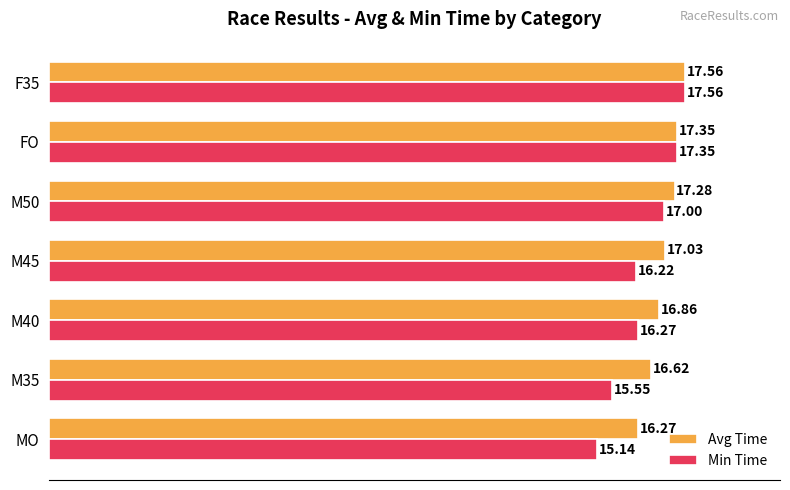

Which series has the largest range (max minus min)?

Min Time